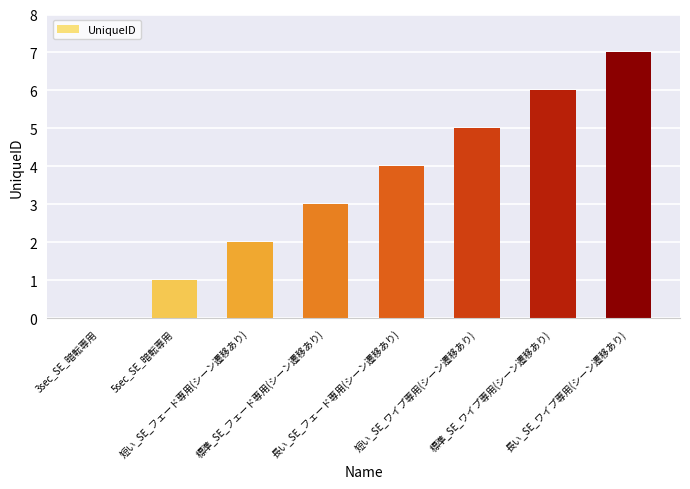

How many positive values are there?

7